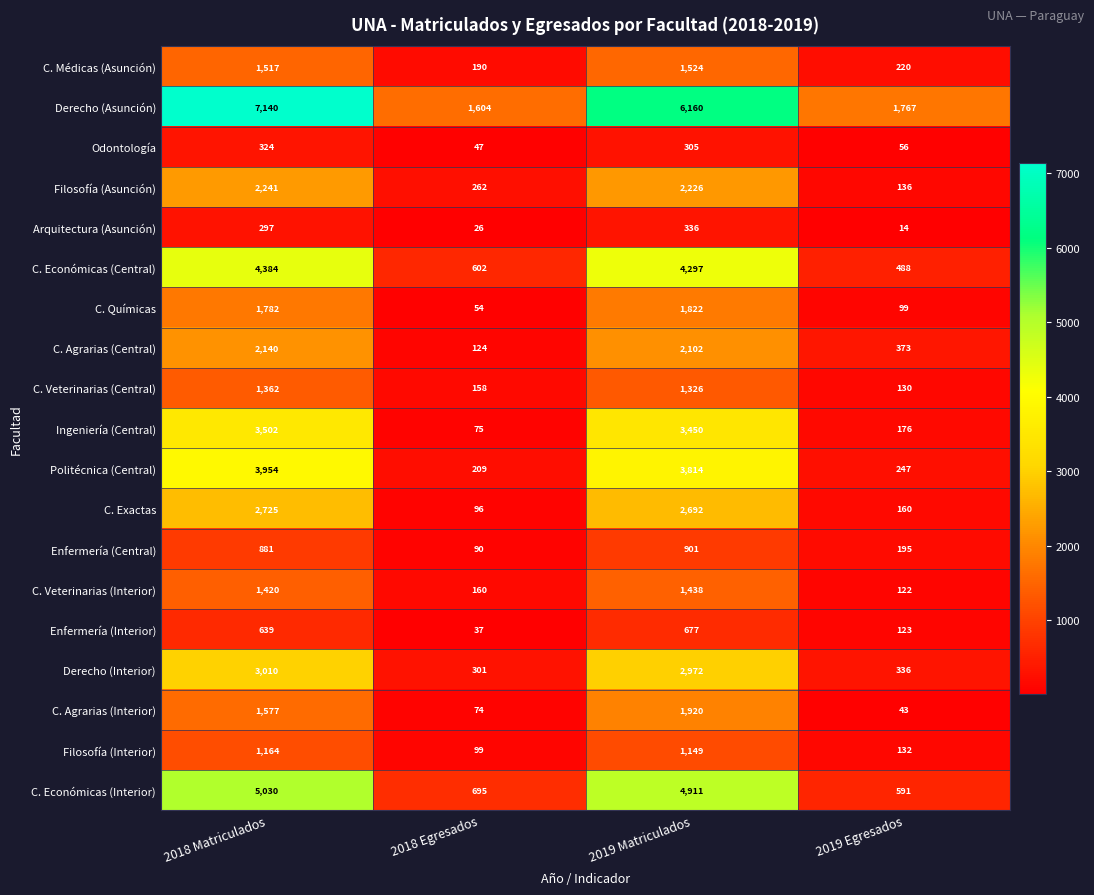

Where does the Politécnica (Central) series first go above 3814?

2018 Matriculados